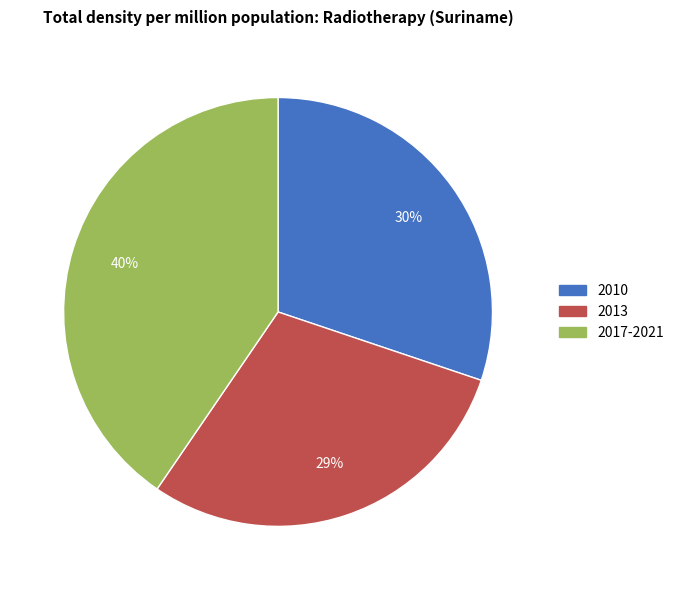

To the nearest percent, what is the average slice percentage?

33%